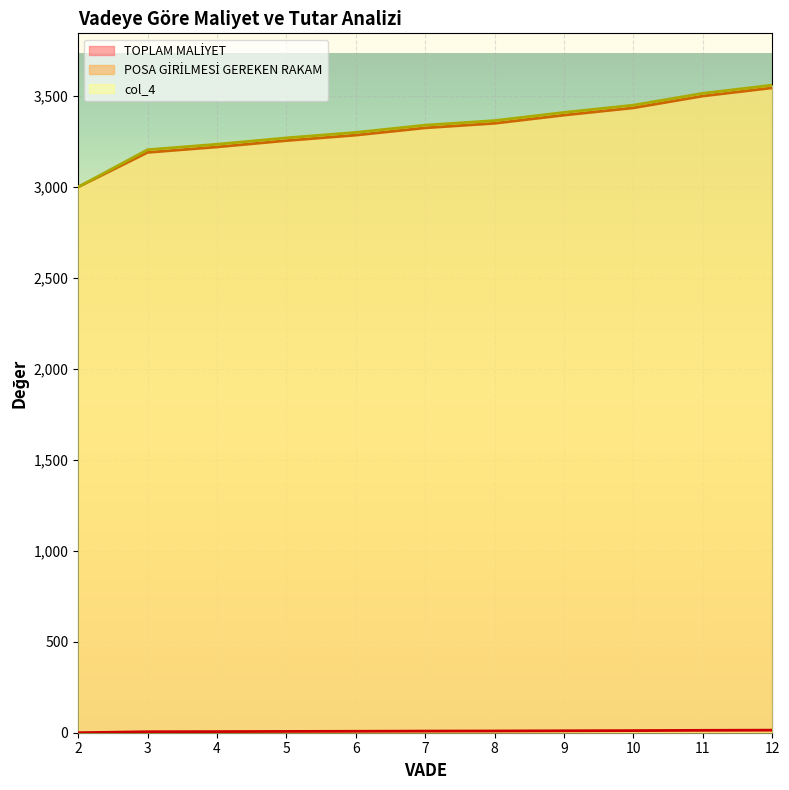

True or false: POSA GİRİLMESİ GEREKEN RAKAM and TOPLAM MALİYET cross at least once.

False